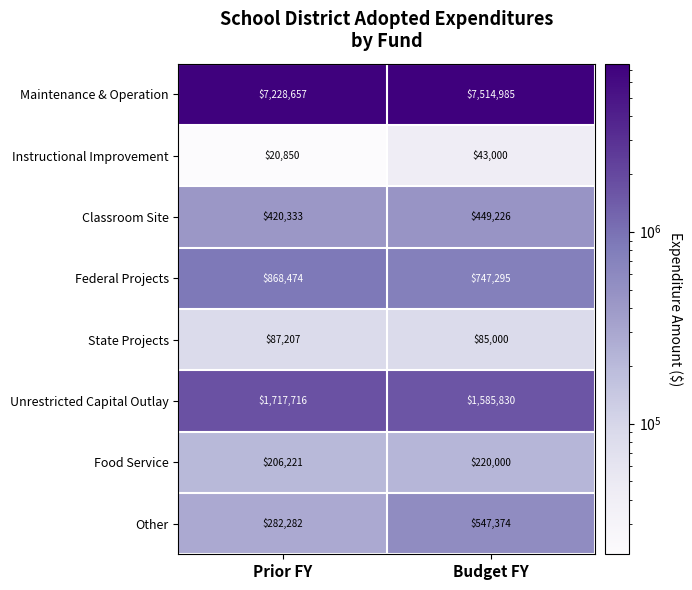

What is the difference between the highest and lowest values at Prior FY?

7207807